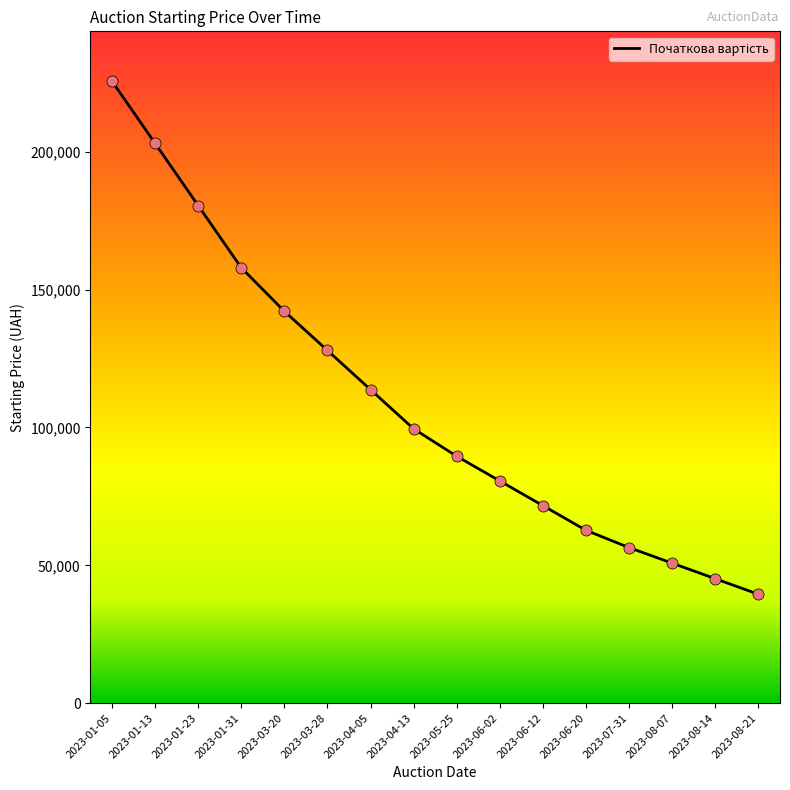

Which has a higher value, 2023-01-05 or 2023-01-13?

2023-01-05